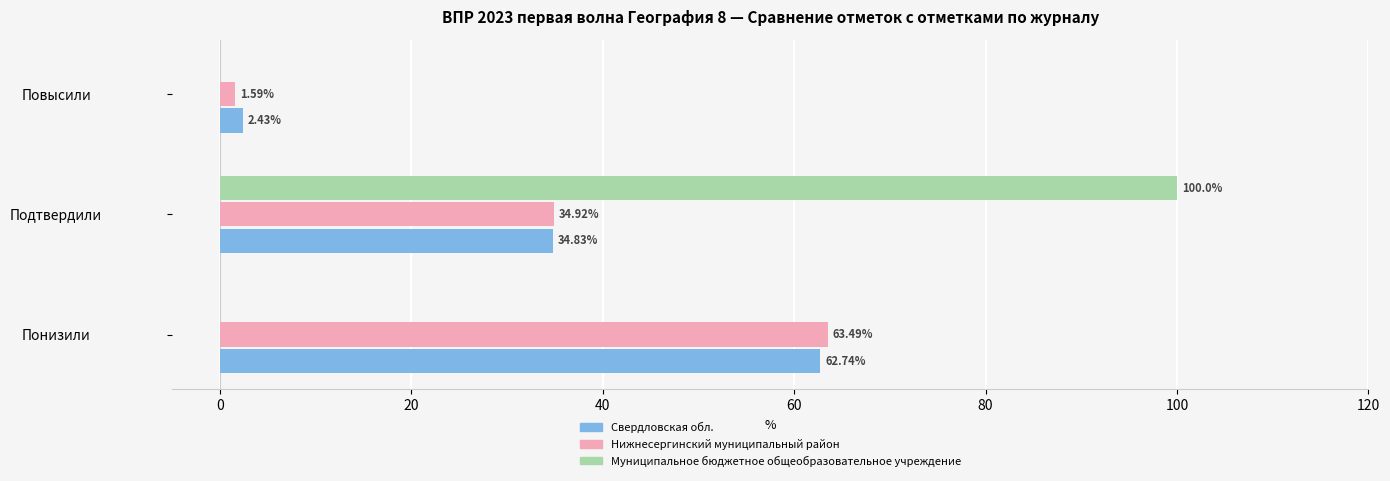

At which label does Свердловская обл. reach its peak?

Понизили